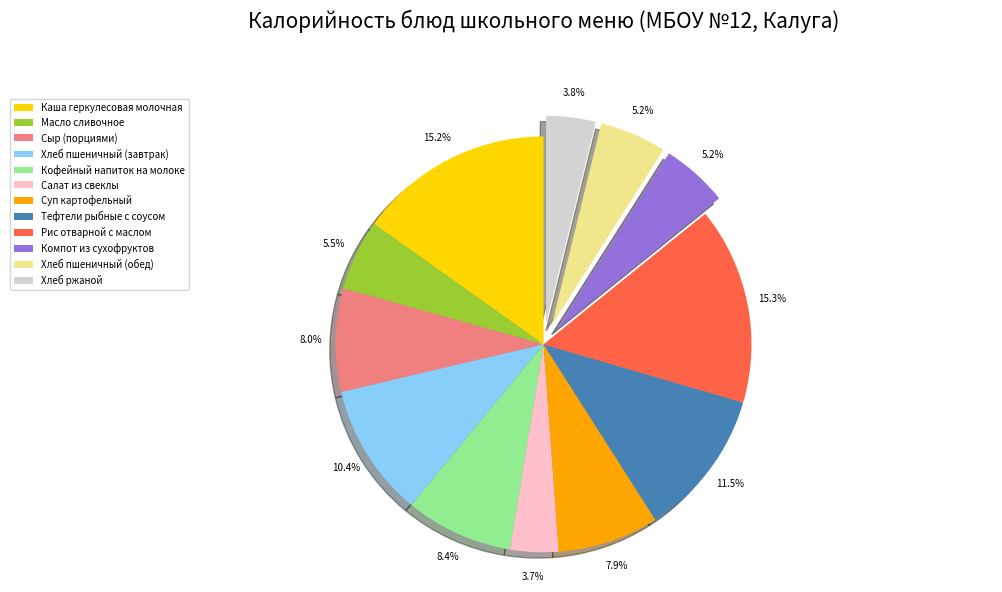

How many slices are in this pie chart?

12